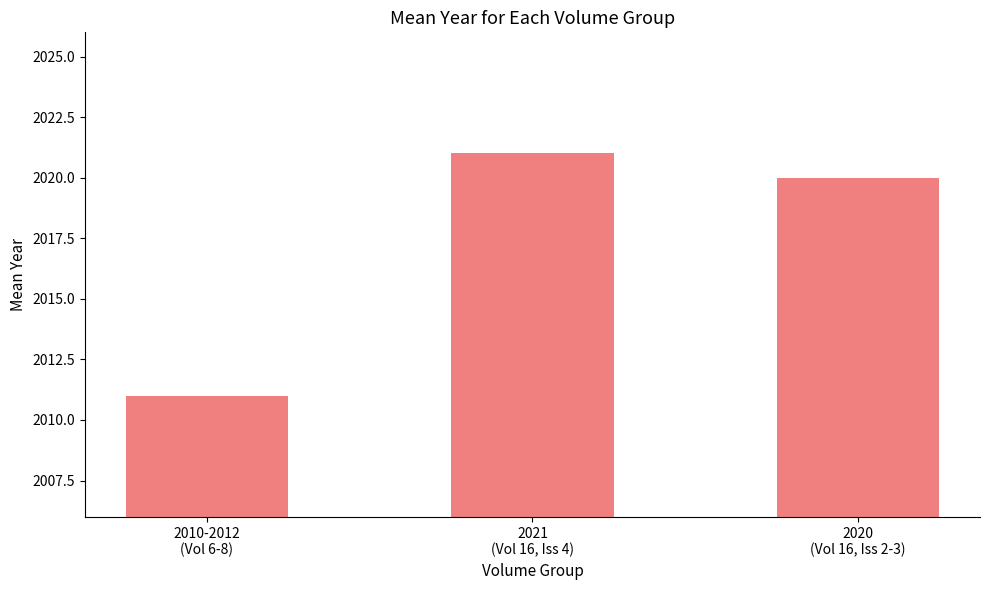

How many bars are there in total?

3